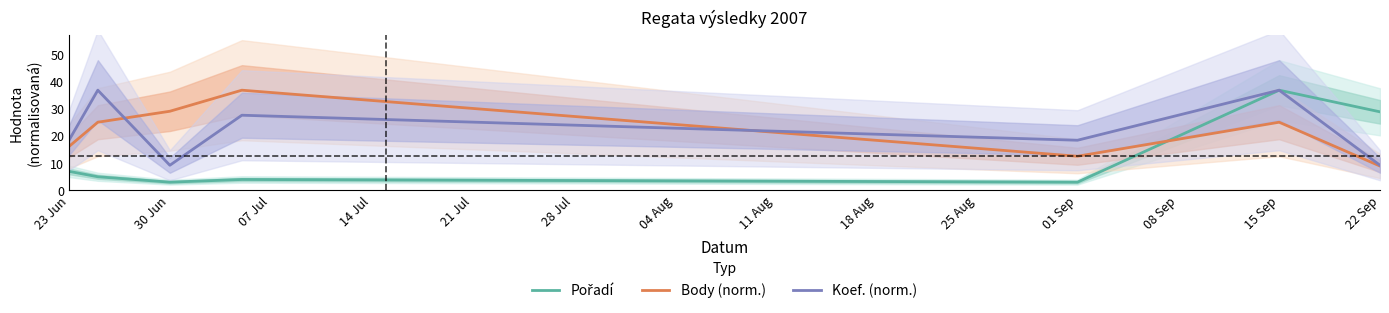

What is the lowest value of the Body (norm.) series?

9.0